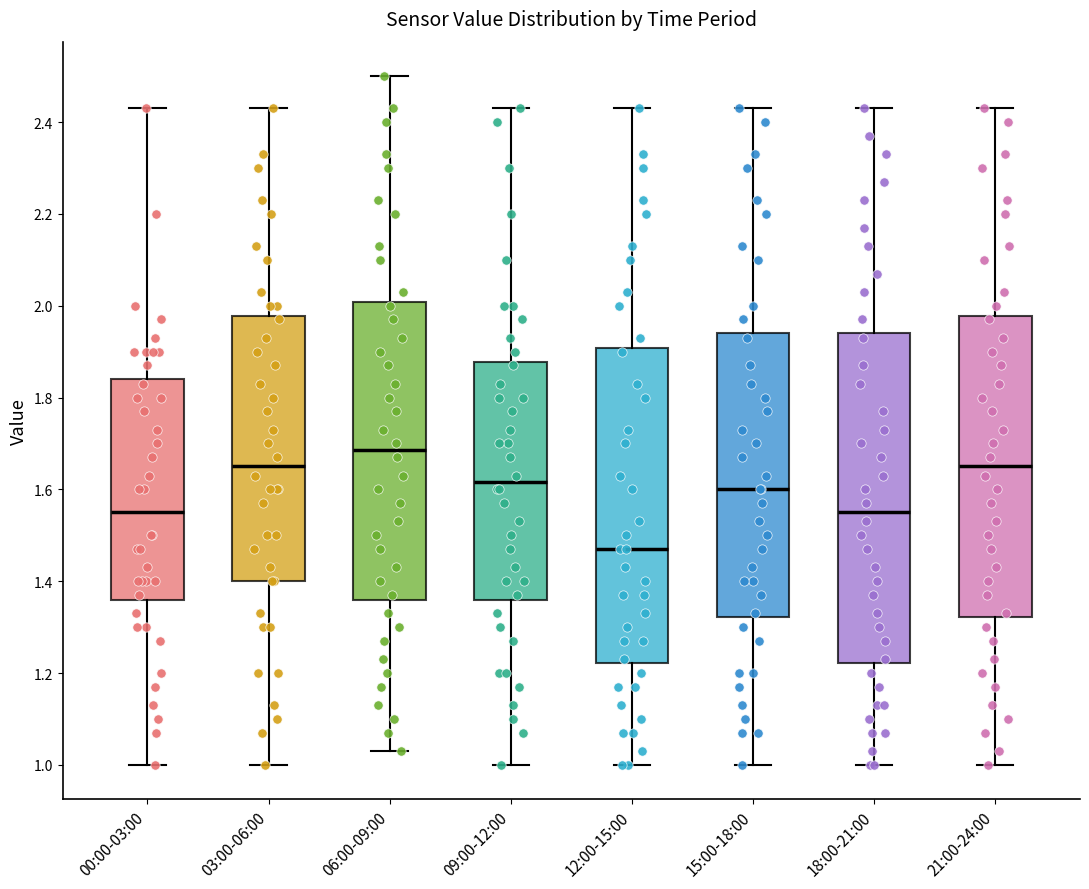

Reading left to right, read every box against the y-axis: the position of its median line, the range the box covers, and the ends of its whiskers. The values are not printed on the chart, so give them approximately, as read against the axis.

00:00-03:00: median 1.56, box 1.36 to 1.84, whiskers 1.00 to 2.44
03:00-06:00: median 1.66, box 1.40 to 1.98, whiskers 1.00 to 2.44
06:00-09:00: median 1.68, box 1.36 to 2.00, whiskers 1.04 to 2.50
09:00-12:00: median 1.62, box 1.36 to 1.88, whiskers 1.00 to 2.44
12:00-15:00: median 1.48, box 1.22 to 1.90, whiskers 1.00 to 2.44
15:00-18:00: median 1.60, box 1.32 to 1.94, whiskers 1.00 to 2.44
18:00-21:00: median 1.56, box 1.22 to 1.94, whiskers 1.00 to 2.44
21:00-24:00: median 1.66, box 1.32 to 1.98, whiskers 1.00 to 2.44